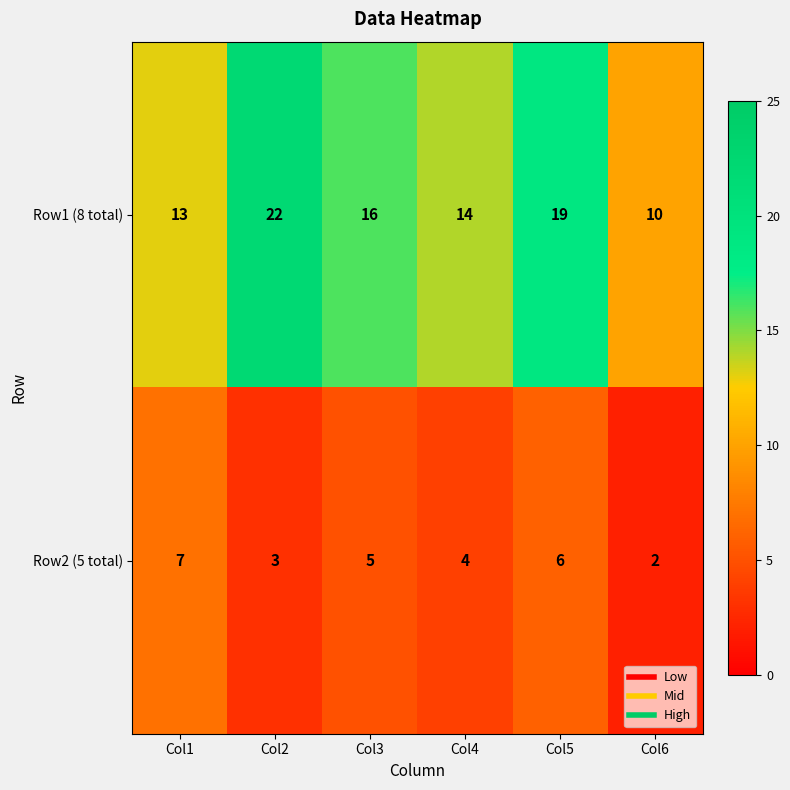

At which label does Row1 (8 total) first exceed 16?

Col2